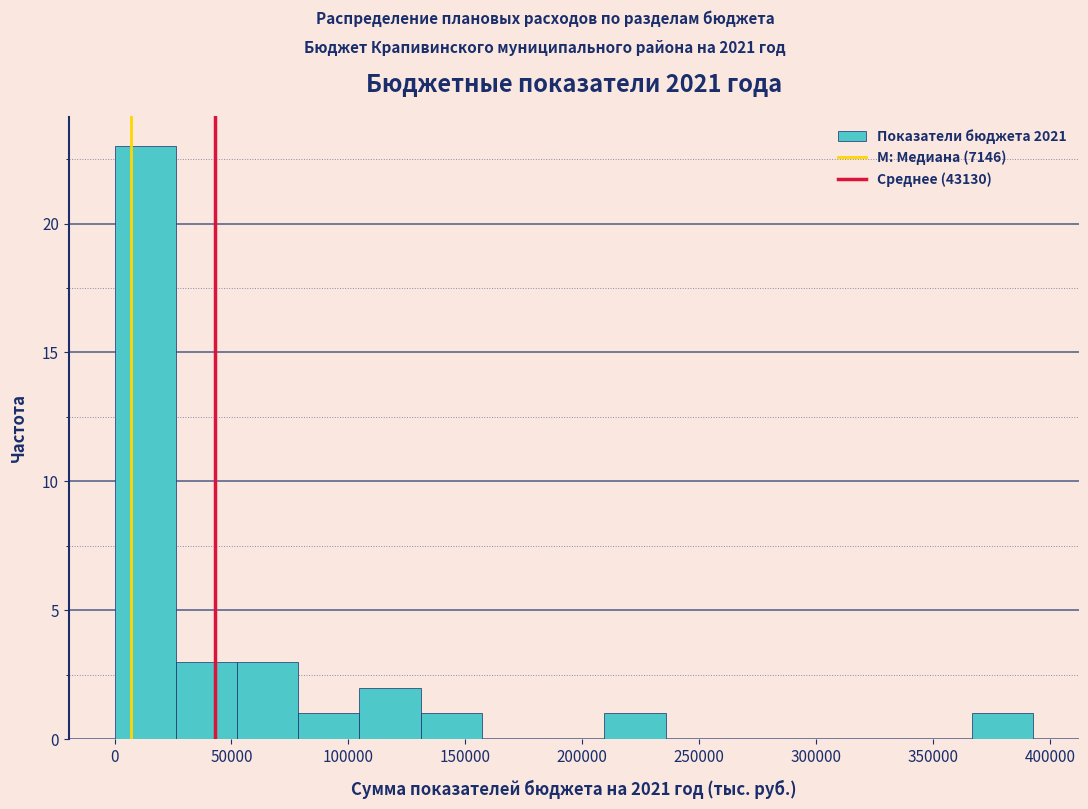

Reading left to right, transcribe this chart: for each bar, give the range it covers on the x-axis and its height. Neither the bar edges nor the heights are printed on the chart, so give them approximately, as read against the axes.

0 to 25000: 23
25000 to 50000: 3
50000 to 80000: 3
80000 to 105000: 1
105000 to 130000: 2
130000 to 155000: 1
155000 to 185000: 0
185000 to 210000: 0
210000 to 235000: 1
235000 to 260000: 0
260000 to 290000: 0
290000 to 315000: 0
315000 to 340000: 0
340000 to 365000: 0
365000 to 395000: 1